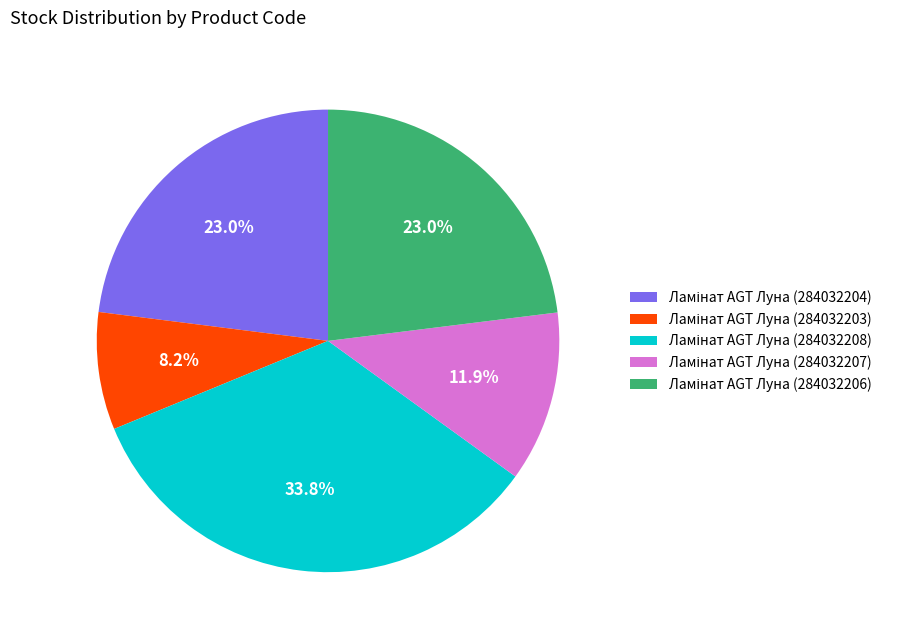

To the nearest percent, what is the average slice percentage?

20%